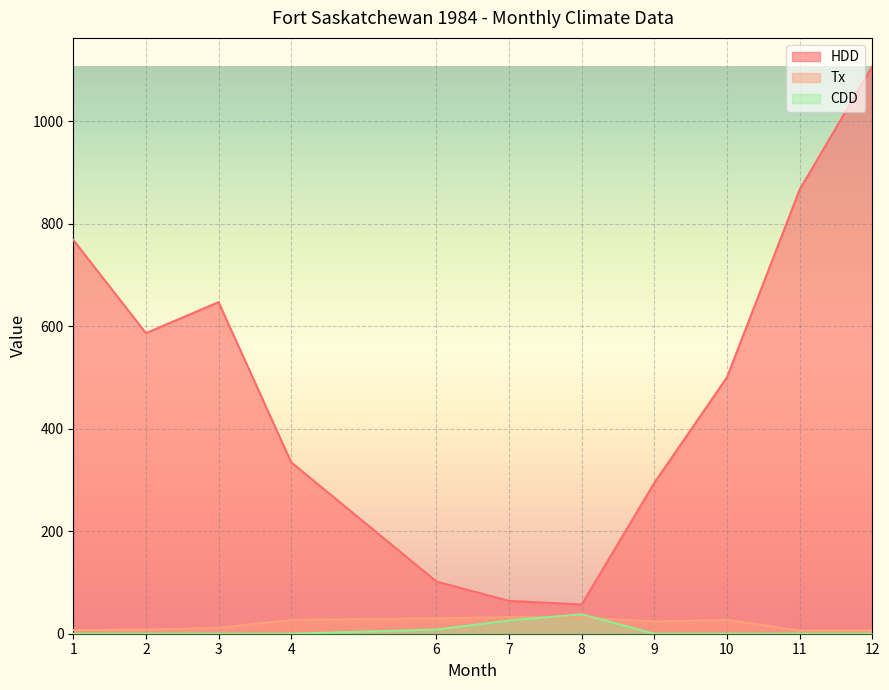

What are all the series names shown in the legend?

HDD, Tx, CDD